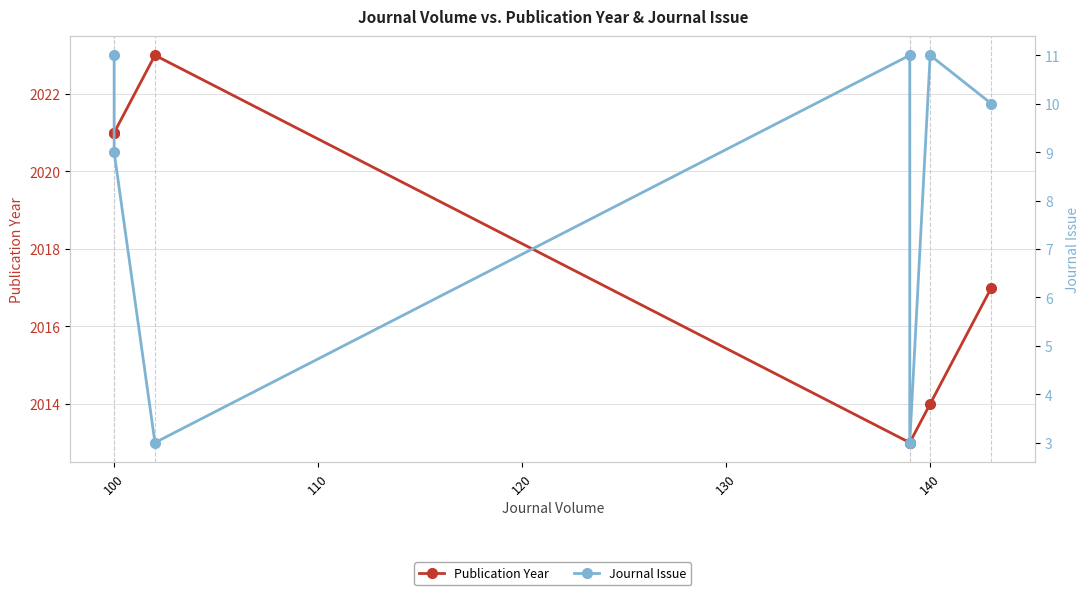

Between 110 and 120, which is larger?

110